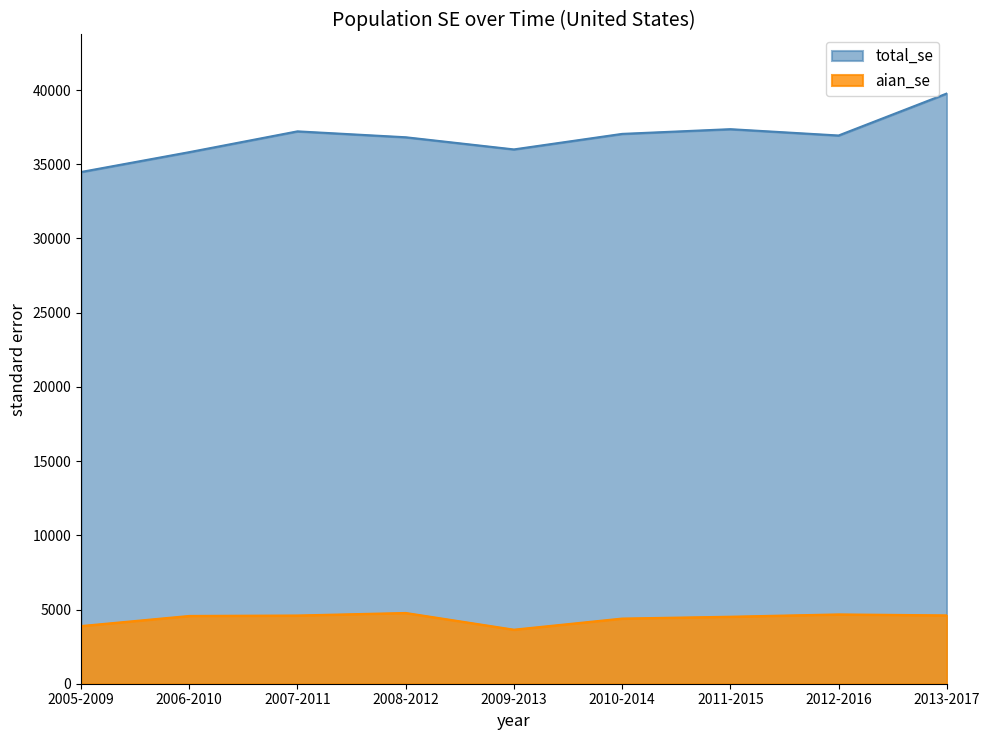

What is the total value across all series at 2006-2010?

40381.3